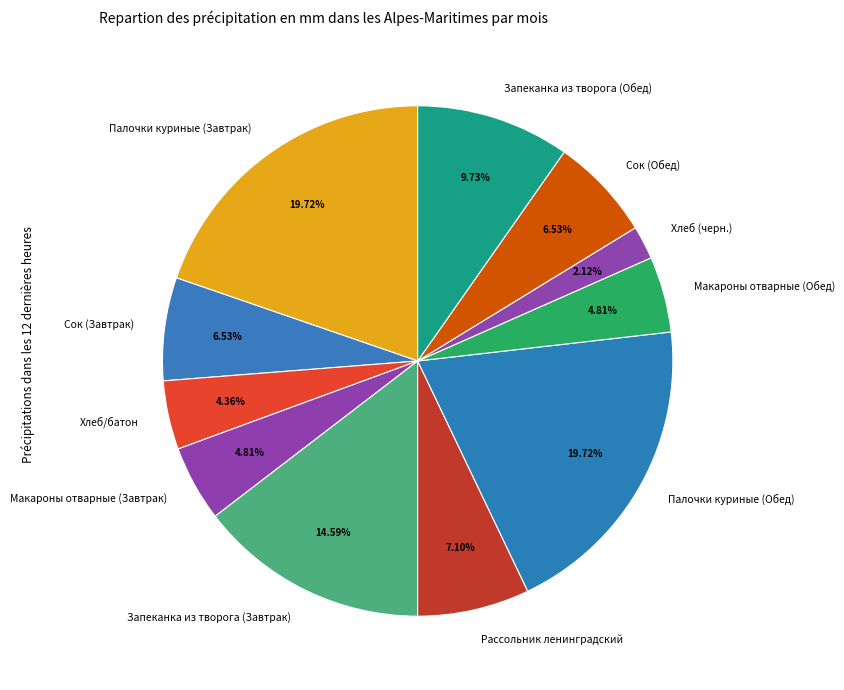

Count the number of slices in the pie.

11